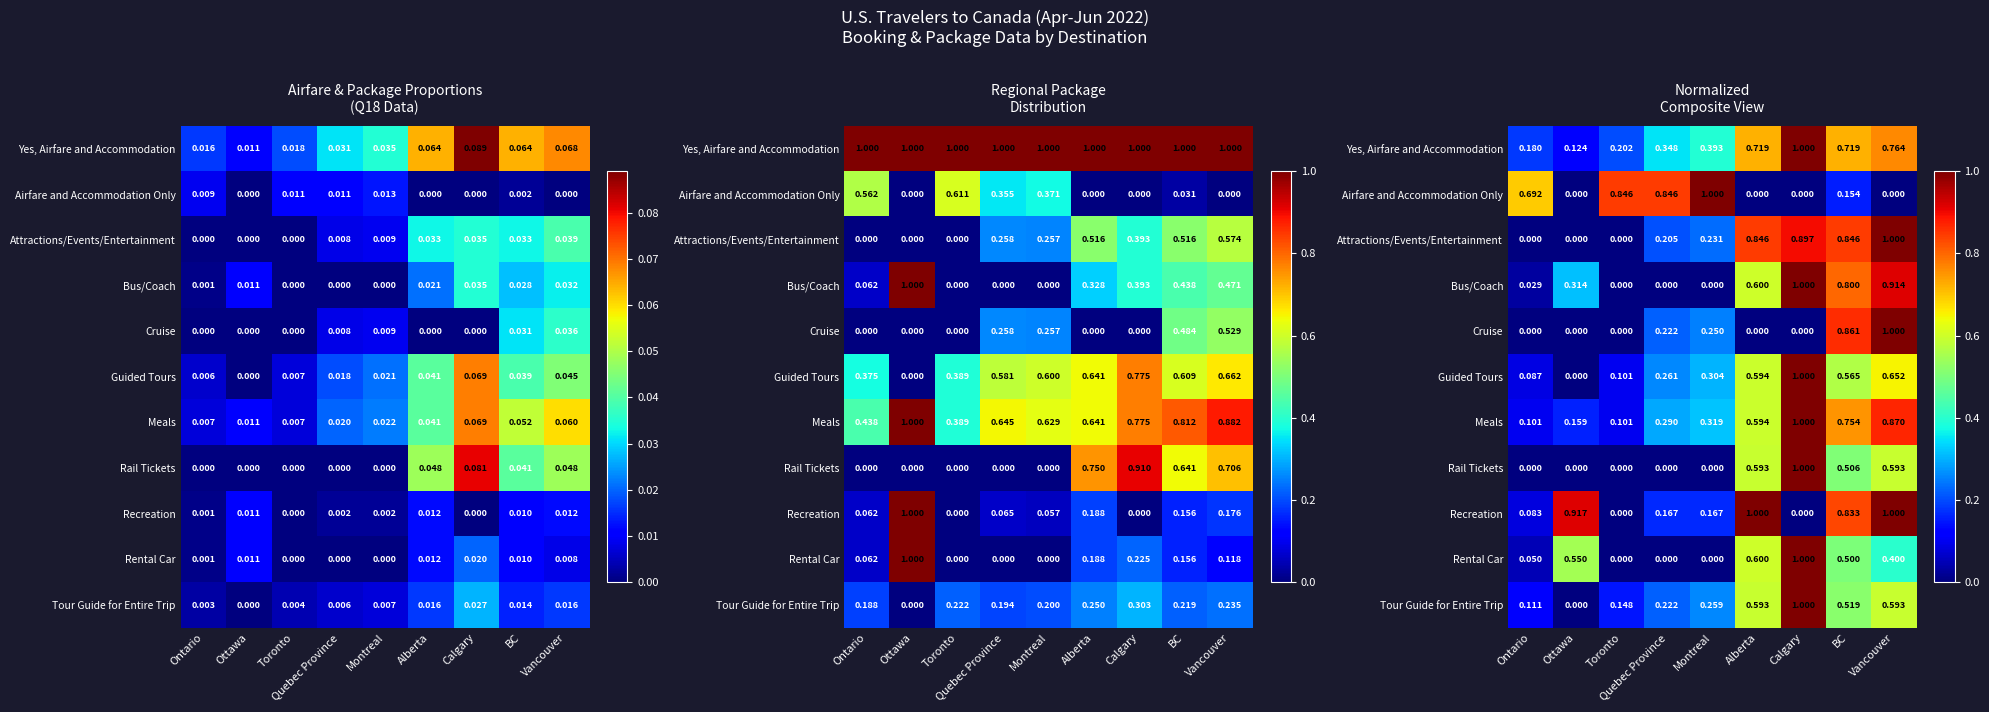

Is the value of Rail Tickets at Alberta greater than the value of Recreation at Toronto?

Yes